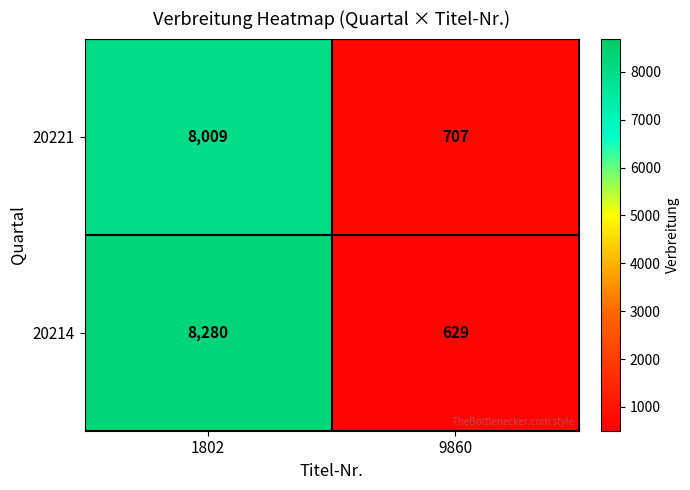

Reading right to left, extract all data points from this chart.

20221: 9860=707	1802=8009
20214: 9860=629	1802=8280